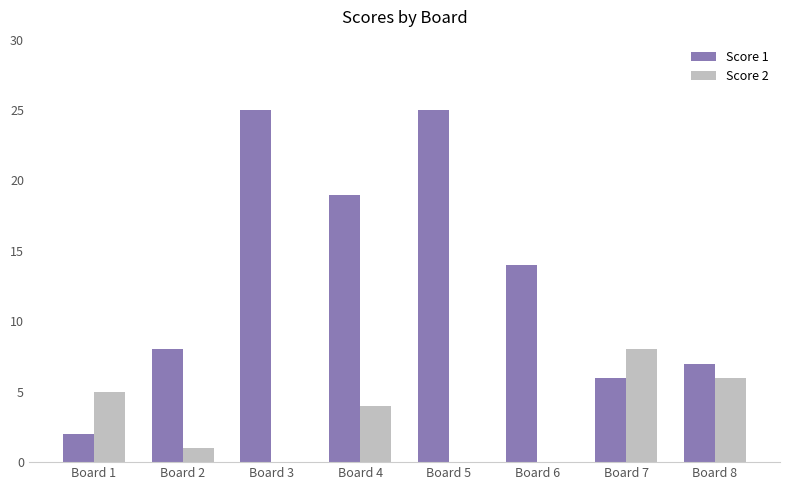

True or false: Score 2 has a value of 1 at Board 2.

True